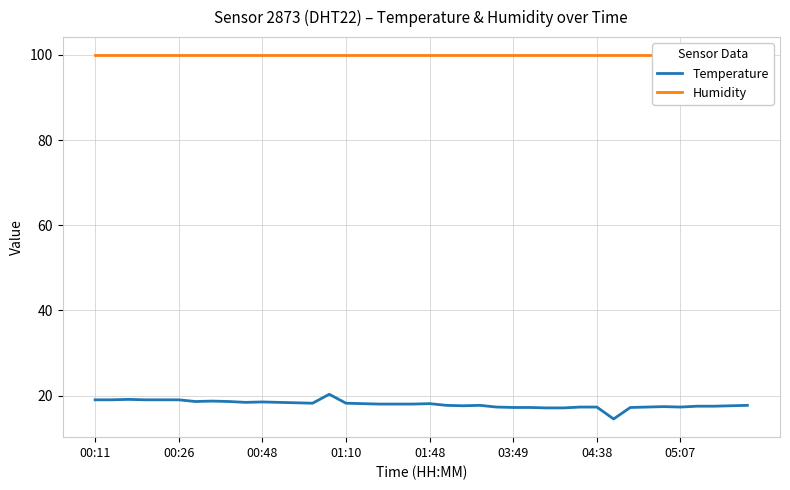

What is the minimum value for Temperature?

14.5